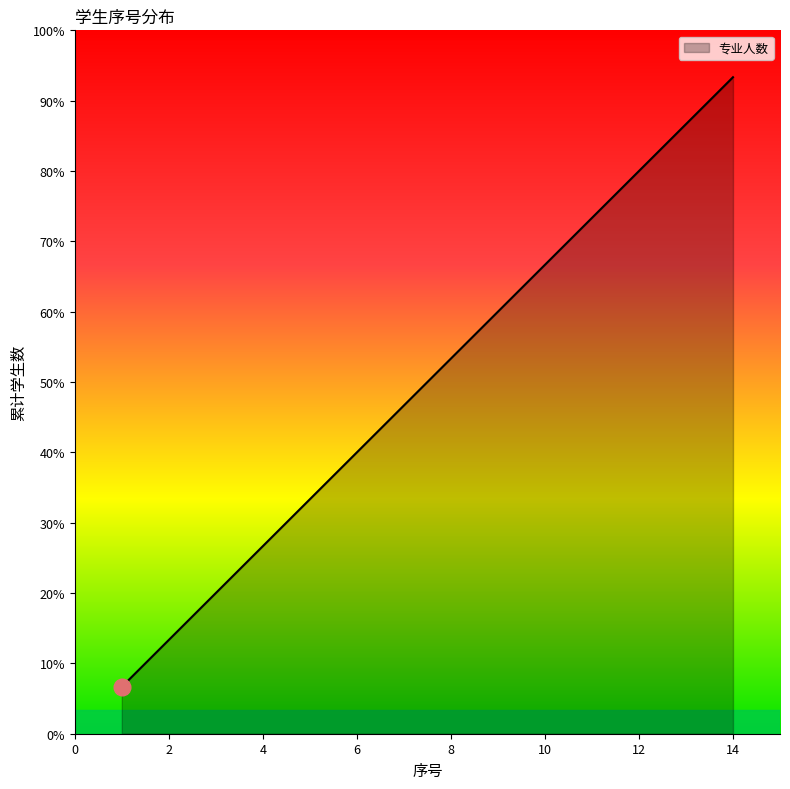

Which label corresponds to the largest value in the chart?

14